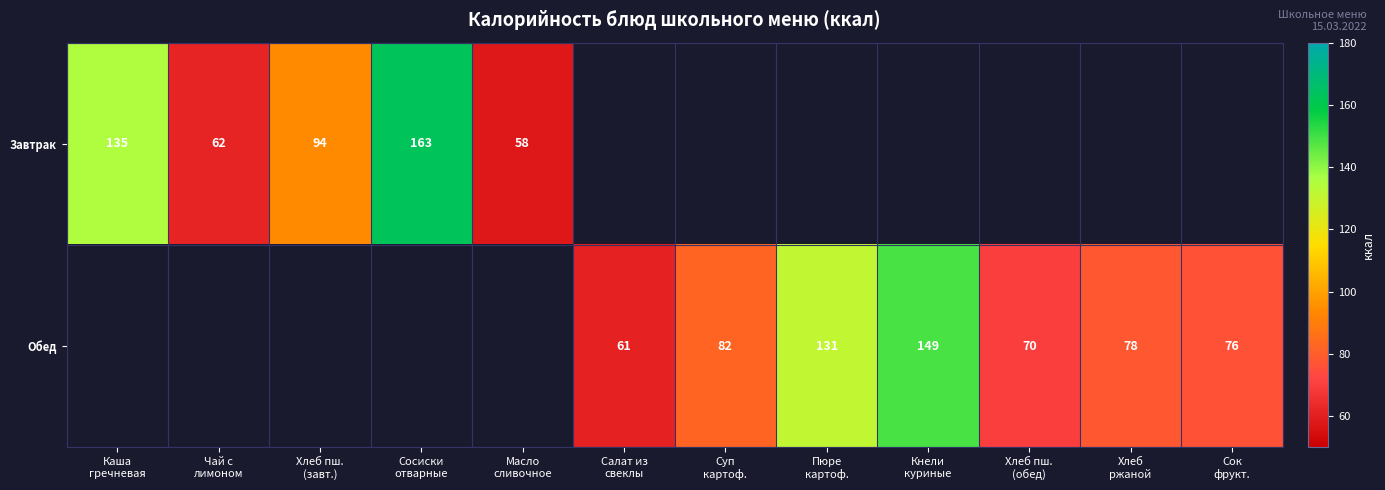

At how many categories does at least one series exceed 114?

4